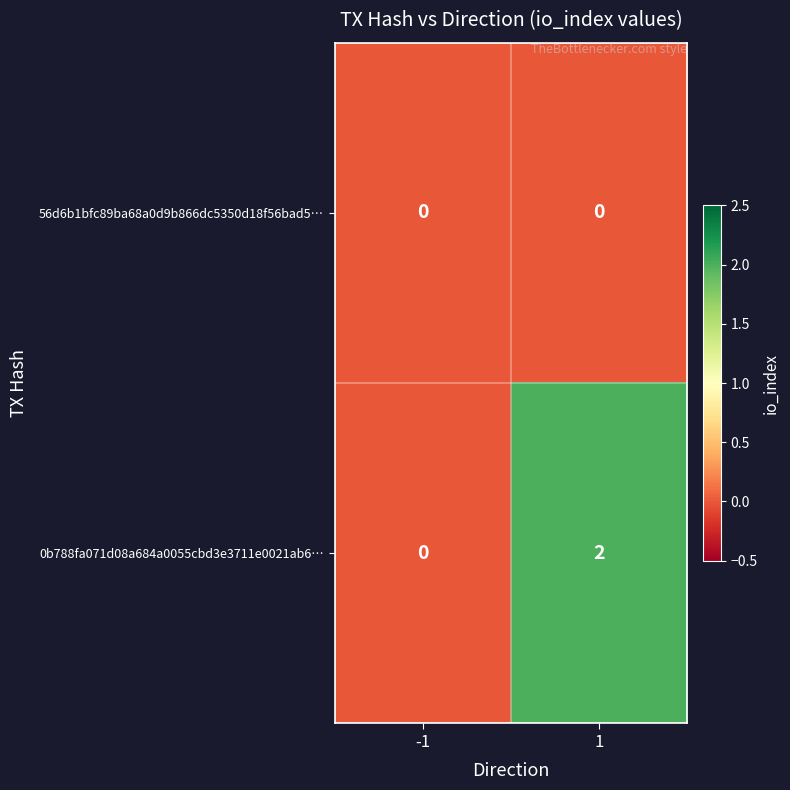

The 0b788fa071d08a684a0055cbd3e3711e0021ab6… series shows 0 at -1. True or false?

True